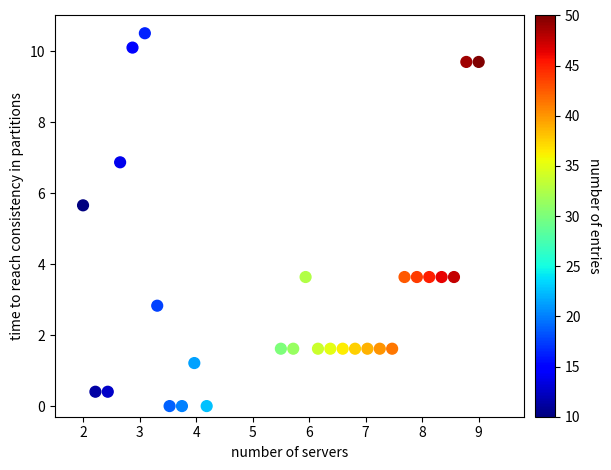

What Y value in the scatter plot is closest to 5?

5.7